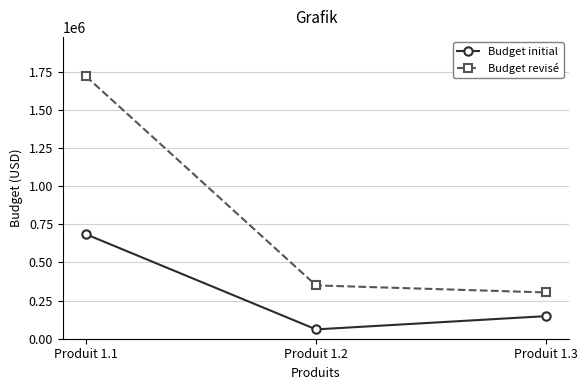

What are all the series names shown in the legend?

Budget initial, Budget revisé